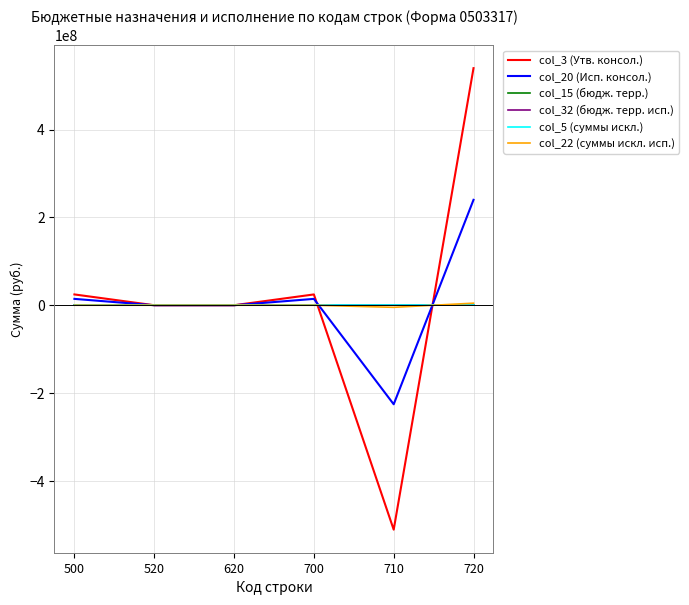

What is the total value across all series at 500?

39112601.6